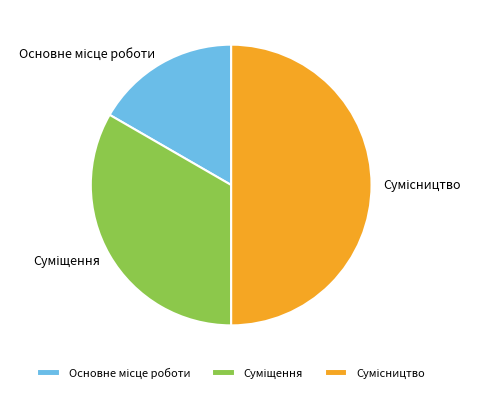

Which slice is the largest?

Сумісництво